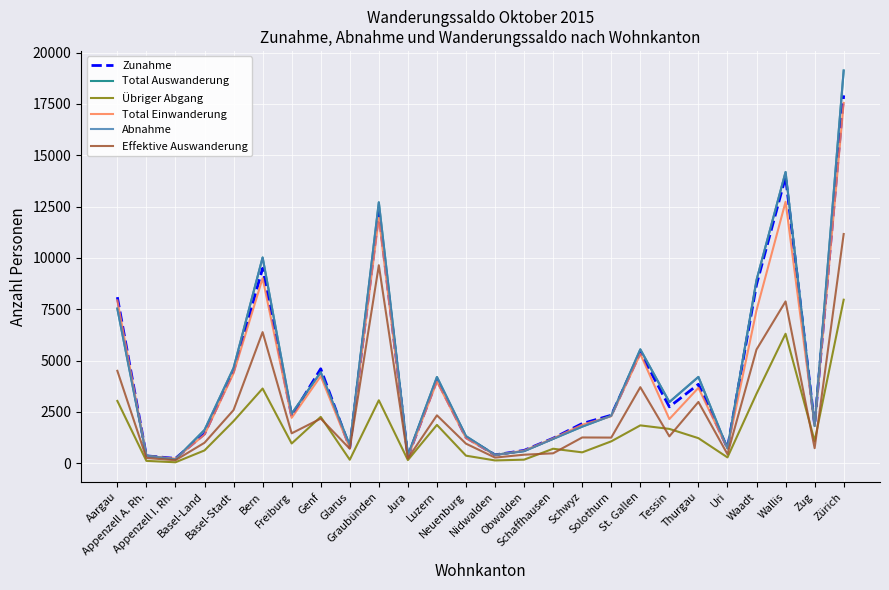

Reading left to right, transcribe all the data shown in this chart.

Zunahme: Aargau=8089	Appenzell A. Rh.=358	Appenzell I. Rh.=232	Basel-Land=1429	Basel-Stadt=4486	Bern=9492	Freiburg=2288	Genf=4600	Glarus=758	Graubünden=12243	Jura=310	Luzern=4060	Neuenburg=1252	Nidwalden=404	Obwalden=624	Schaffhausen=1215	Schwyz=1931	Solothurn=2335	St. Gallen=5397	Tessin=2746	Thurgau=3845	Uri=731	Waadt=8705	Wallis=13954	Zug=1857	Zürich=17920
Total Auswanderung: Aargau=7533	Appenzell A. Rh.=366	Appenzell I. Rh.=188	Basel-Land=1617	Basel-Stadt=4637	Bern=10023	Freiburg=2414	Genf=4429	Glarus=871	Graubünden=12709	Jura=382	Luzern=4198	Neuenburg=1317	Nidwalden=407	Obwalden=585	Schaffhausen=1185	Schwyz=1781	Solothurn=2311	St. Gallen=5545	Tessin=2978	Thurgau=4203	Uri=721	Waadt=8923	Wallis=14187	Zug=1812	Zürich=19131
Übriger Abgang: Aargau=3033	Appenzell A. Rh.=113	Appenzell I. Rh.=44	Basel-Land=622	Basel-Stadt=2048	Bern=3637	Freiburg=959	Genf=2257	Glarus=168	Graubünden=3065	Jura=151	Luzern=1866	Neuenburg=366	Nidwalden=134	Obwalden=172	Schaffhausen=704	Schwyz=528	Solothurn=1064	St. Gallen=1842	Tessin=1670	Thurgau=1219	Uri=282	Waadt=3384	Wallis=6306	Zug=1080	Zürich=7965
Total Einwanderung: Aargau=7931	Appenzell A. Rh.=356	Appenzell I. Rh.=218	Basel-Land=1391	Basel-Stadt=4379	Bern=9014	Freiburg=2210	Genf=4240	Glarus=736	Graubünden=11954	Jura=290	Luzern=3975	Neuenburg=1220	Nidwalden=396	Obwalden=610	Schaffhausen=1206	Schwyz=1871	Solothurn=2287	St. Gallen=5321	Tessin=2149	Thurgau=3671	Uri=715	Waadt=7451	Wallis=12736	Zug=1832	Zürich=17553
Abnahme: Aargau=7533	Appenzell A. Rh.=366	Appenzell I. Rh.=188	Basel-Land=1617	Basel-Stadt=4637	Bern=10023	Freiburg=2414	Genf=4429	Glarus=871	Graubünden=12709	Jura=382	Luzern=4198	Neuenburg=1317	Nidwalden=407	Obwalden=585	Schaffhausen=1185	Schwyz=1781	Solothurn=2311	St. Gallen=5545	Tessin=2978	Thurgau=4203	Uri=721	Waadt=8923	Wallis=14187	Zug=1812	Zürich=19131
Effektive Auswanderung: Aargau=4500	Appenzell A. Rh.=253	Appenzell I. Rh.=144	Basel-Land=995	Basel-Stadt=2589	Bern=6386	Freiburg=1455	Genf=2172	Glarus=703	Graubünden=9644	Jura=231	Luzern=2332	Neuenburg=951	Nidwalden=273	Obwalden=413	Schaffhausen=481	Schwyz=1253	Solothurn=1247	St. Gallen=3703	Tessin=1308	Thurgau=2984	Uri=439	Waadt=5539	Wallis=7881	Zug=732	Zürich=11166